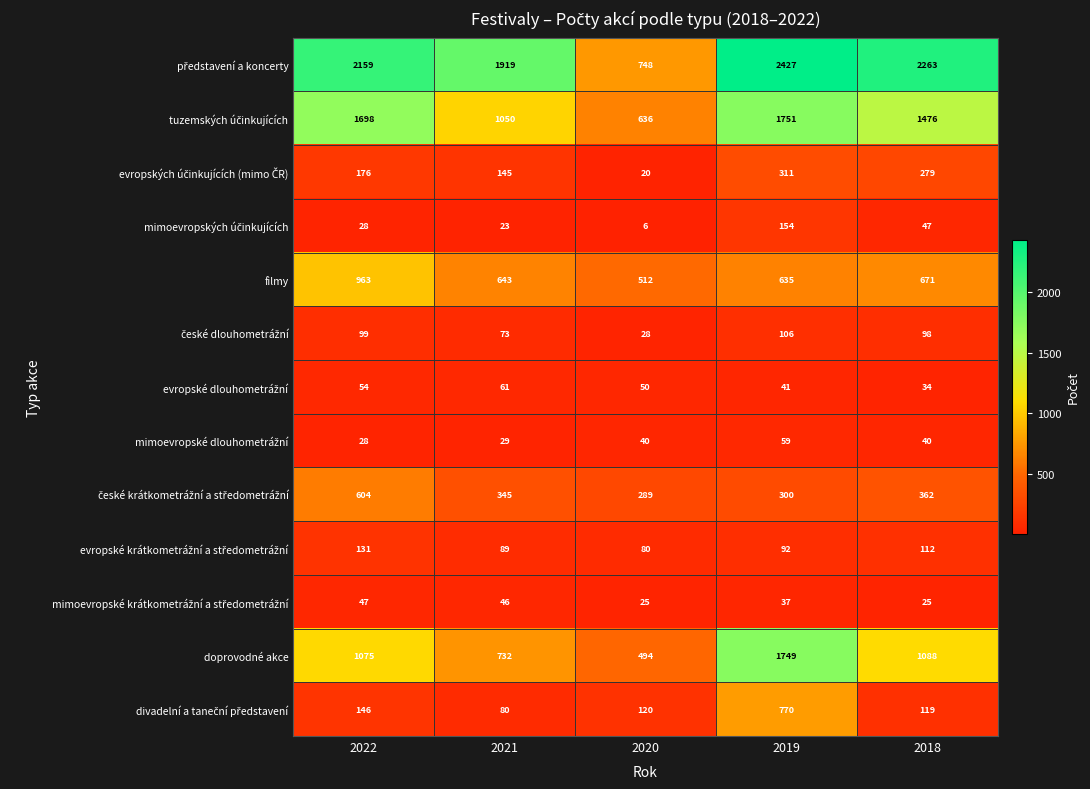

Is it true that doprovodné akce equals 811 at 2019?

False